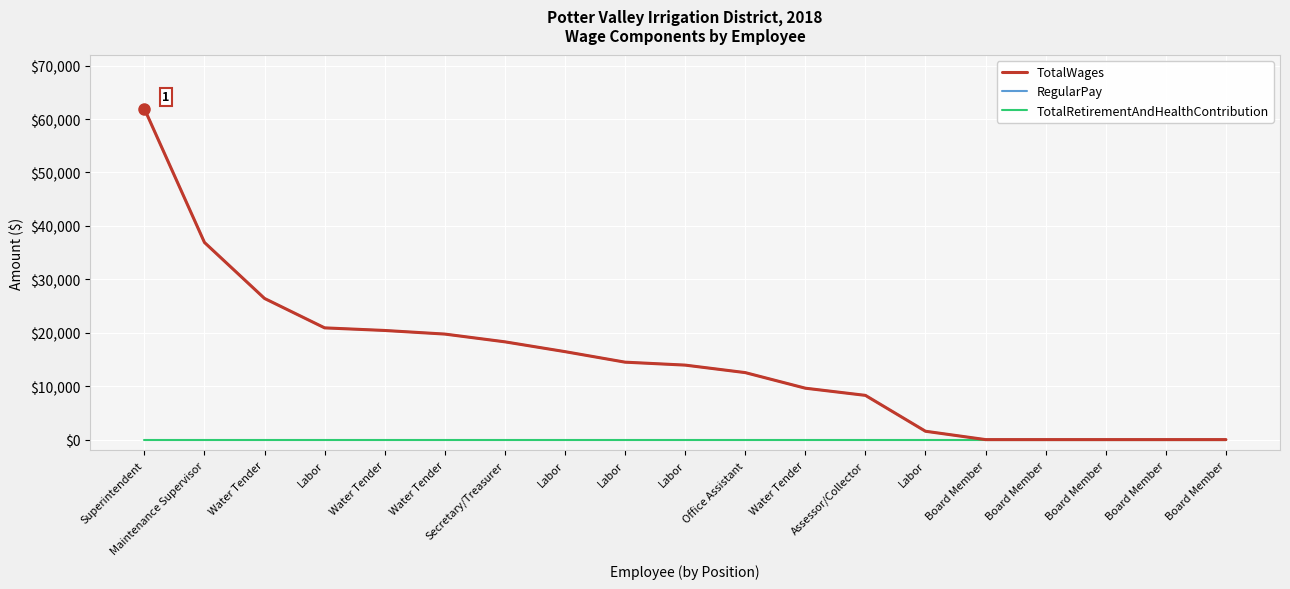

Reading left to right, extract all data points from this chart.

TotalWages: 61922	36898	26416	20913	20426	19751	18300	16464	14495	13943	12539	9623	8279	1564	0	0	0	0	0
RegularPay: 61922	36898	26416	20913	20426	19751	18300	16464	14495	13943	12539	9623	8279	1564	0	0	0	0	0
TotalRetirementAndHealthContribution: 0	0	0	0	0	0	0	0	0	0	0	0	0	0	0	0	0	0	0